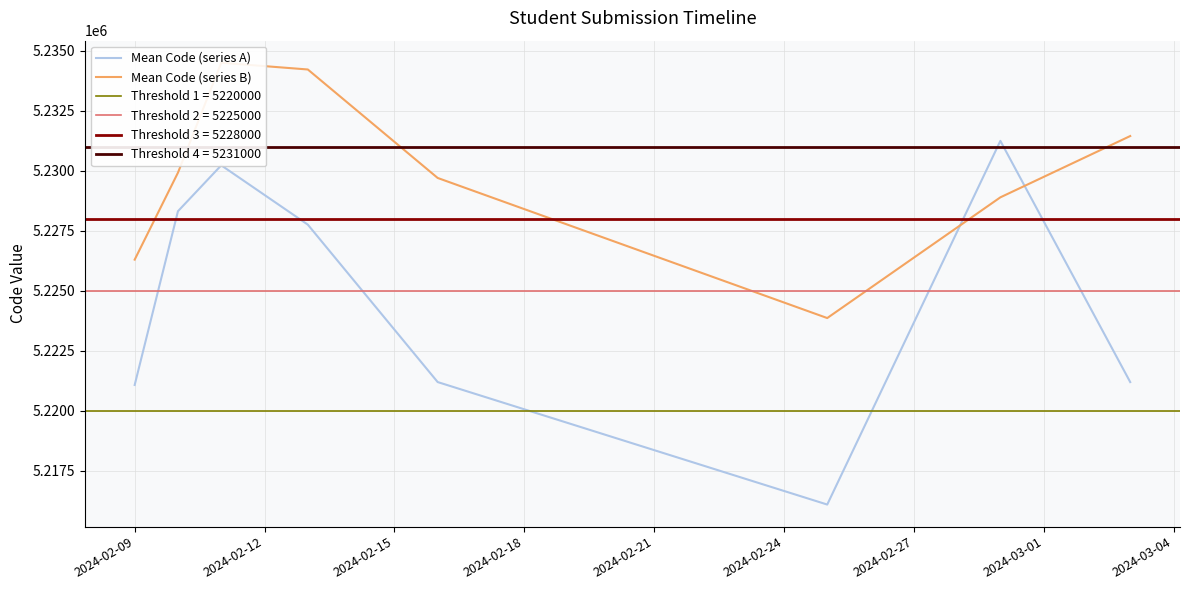

What is the maximum value for Mean Code (series A)?

5231247.0